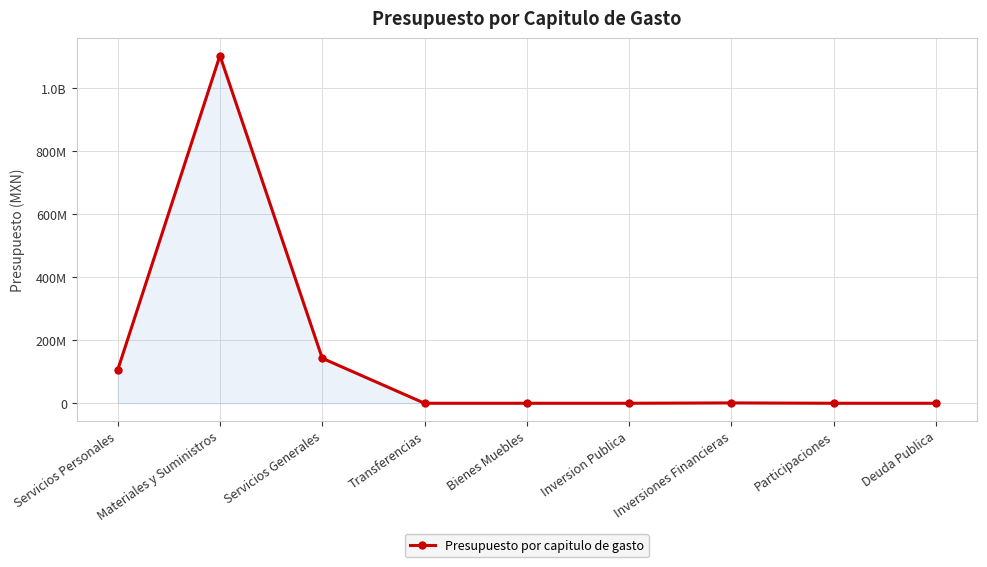

Reading left to right, what are all the values shown in this chart?

Servicios Personales=104820622	Materiales y Suministros=1103019269	Servicios Generales=142781288	Transferencias=0	Bienes Muebles=0	Inversion Publica=0	Inversiones Financieras=1083018	Participaciones=0	Deuda Publica=0